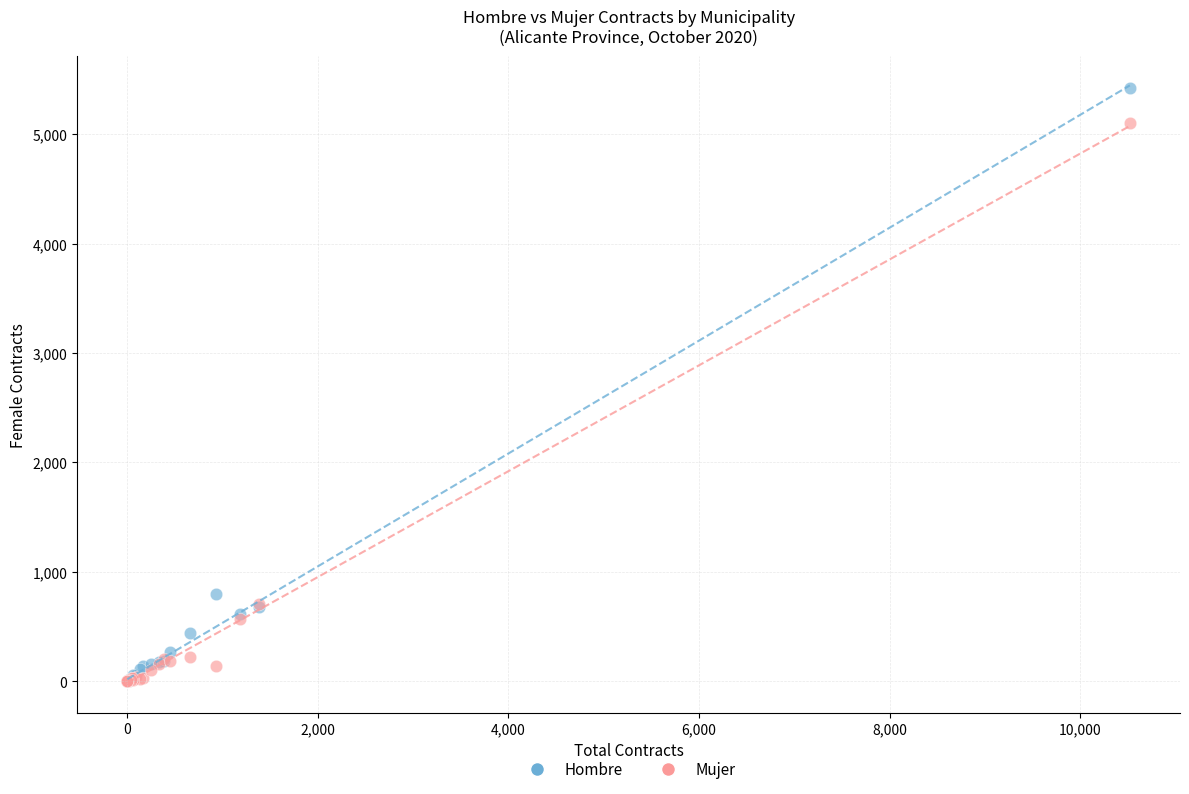

What are all the series names shown in the legend?

Hombre, Mujer